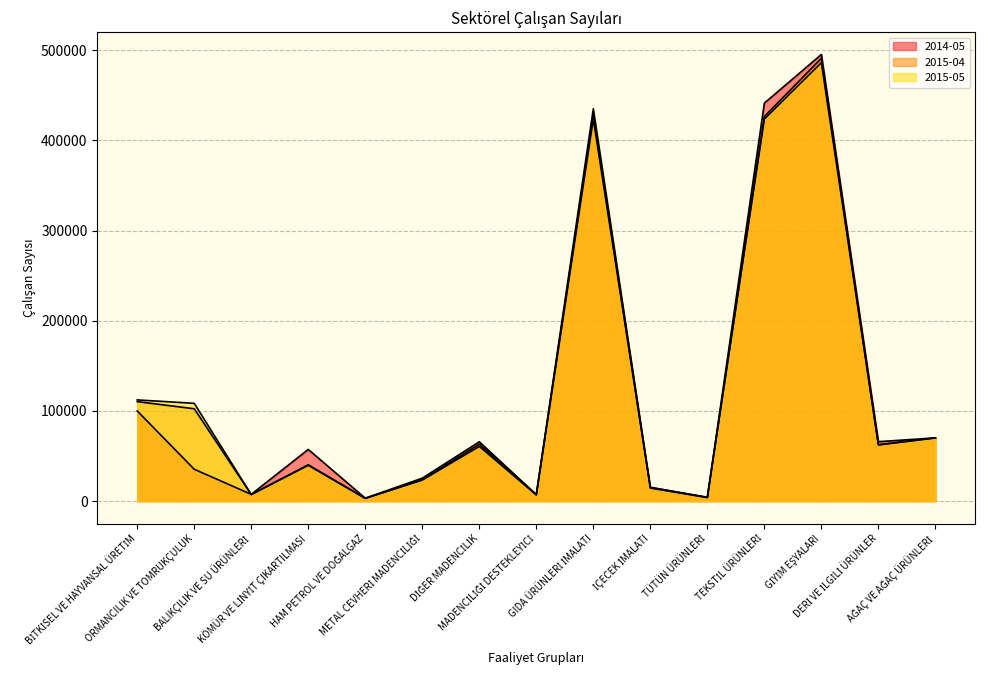

Which category has the lowest value across all series?

HAM PETROL VE DOĞALGAZ